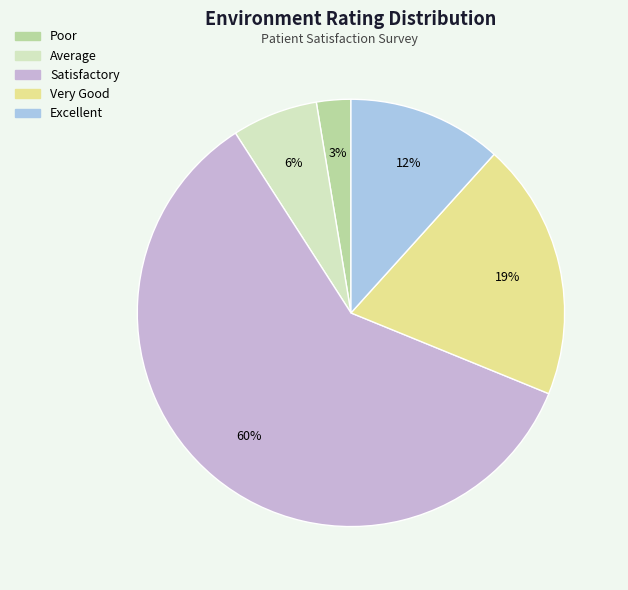

To the nearest percent, what portion does Satisfactory represent?

60%